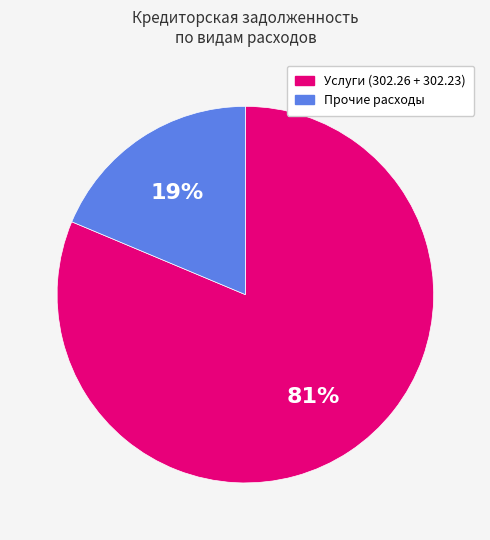

Is there a majority slice in this chart?

Yes